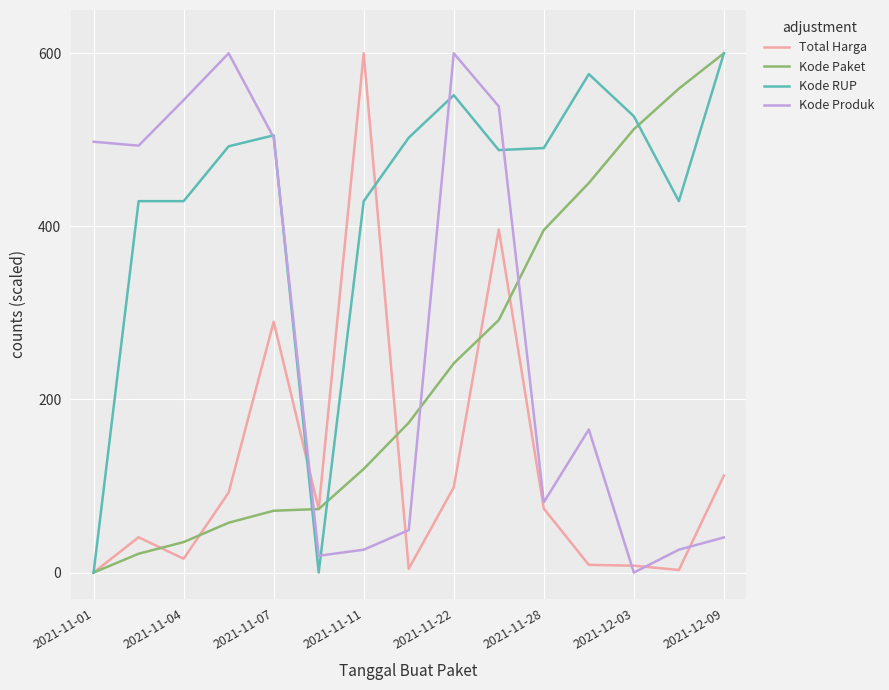

Which series has the largest total across all categories?

Kode RUP